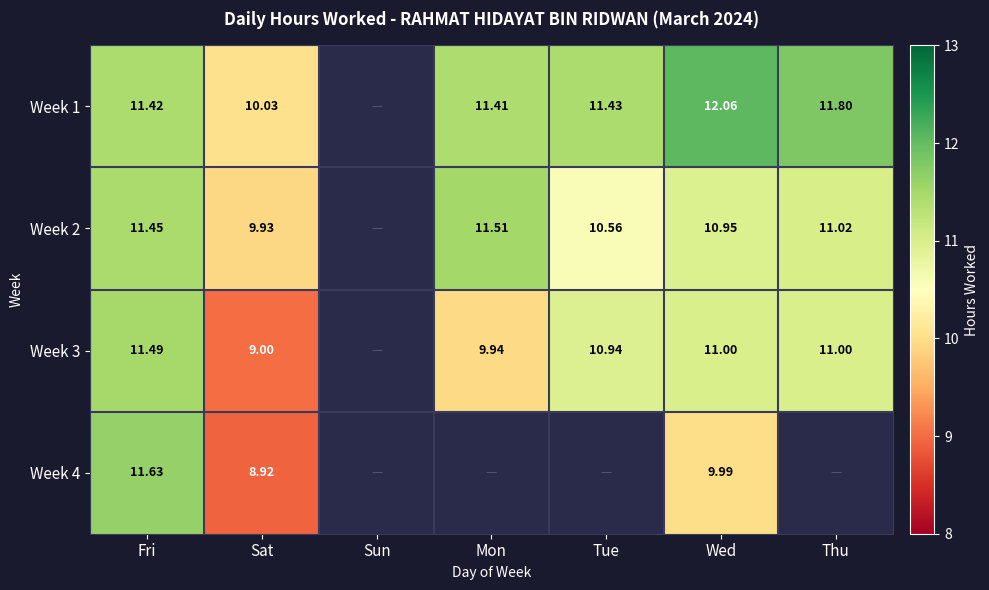

Is the value of Week 2 at Sun greater than the value of Week 4 at Thu?

No